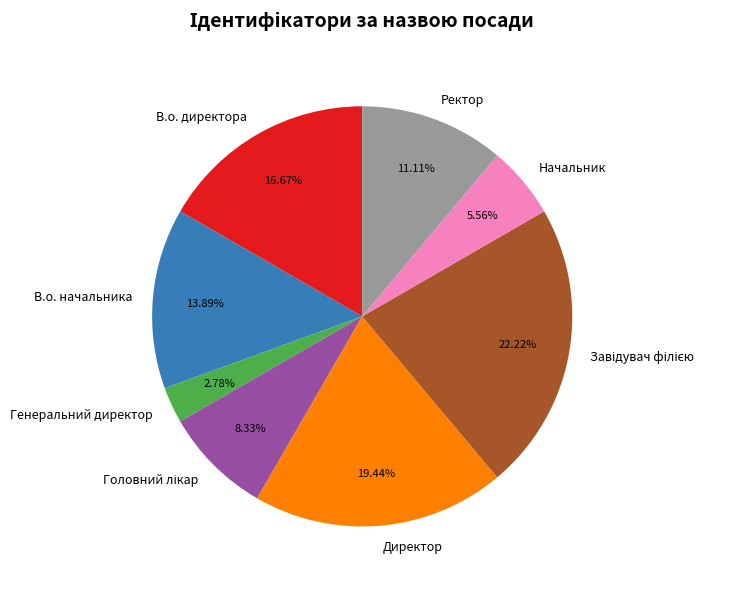

Is it true that Директор is 19% of the pie?

True